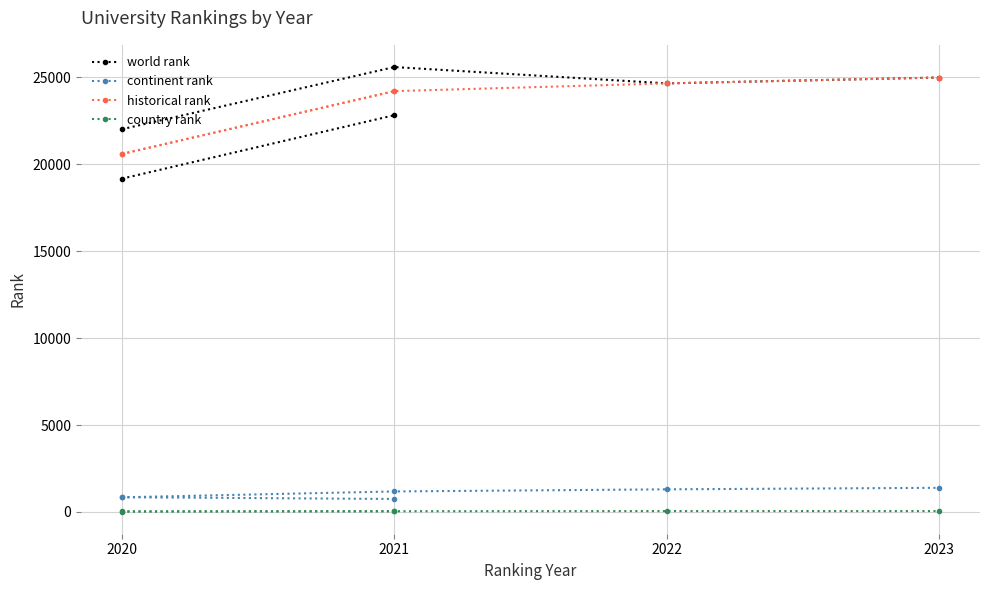

What is the total value across all series at 2021?

47821.0